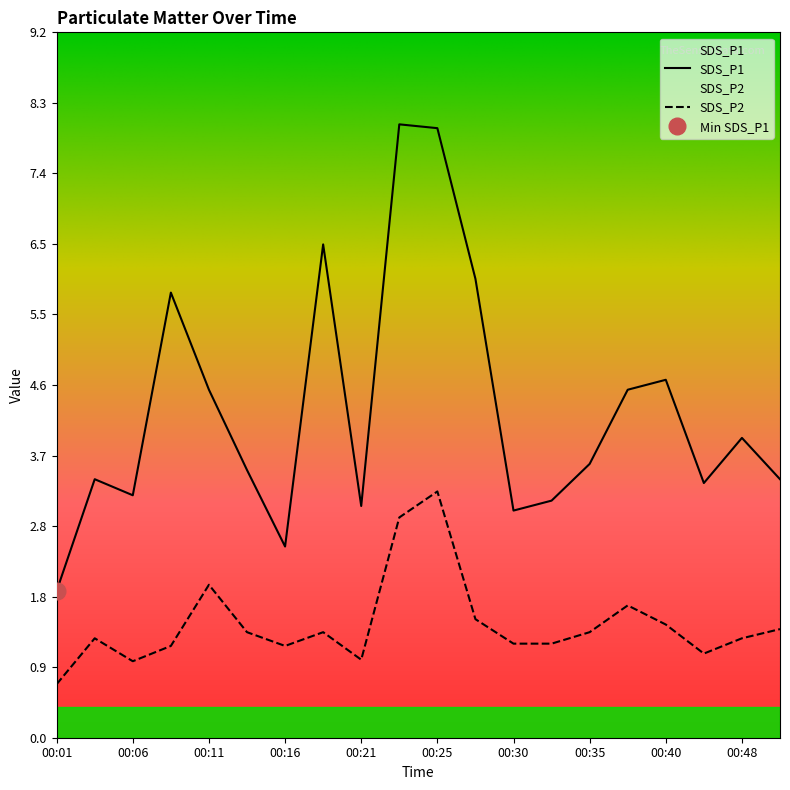

What is the highest value of the SDS_P2 series?

3.2